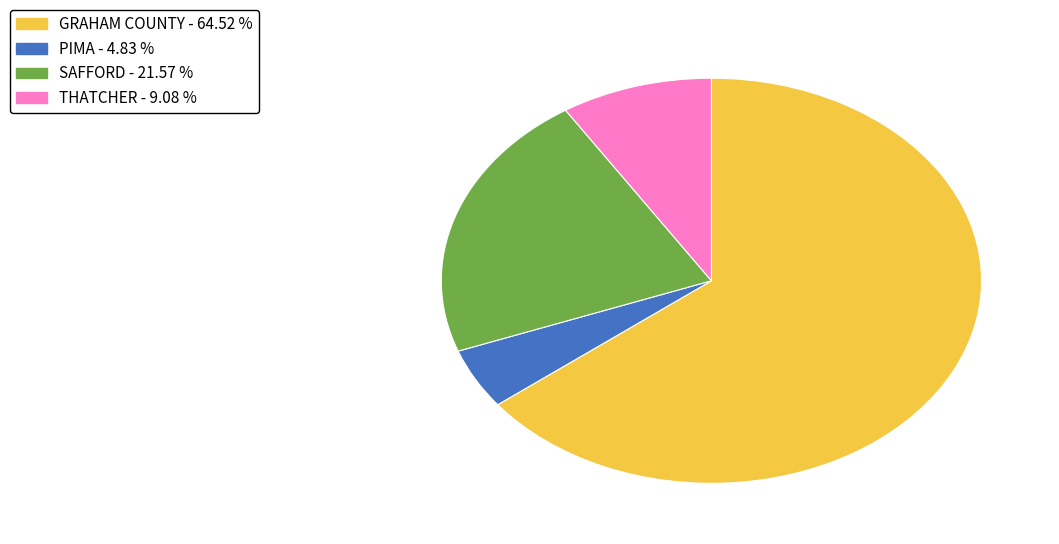

Is it true that PIMA is 5% of the pie?

True